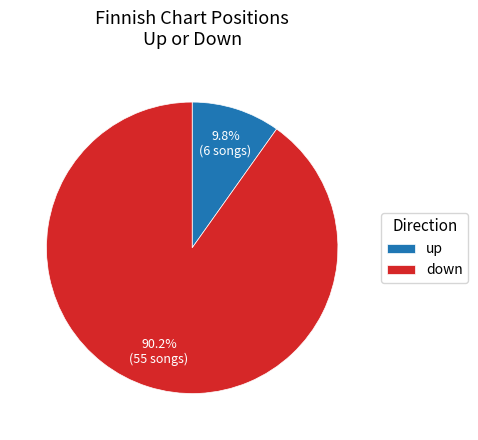

Rank the categories by value from lowest to highest.

up, down